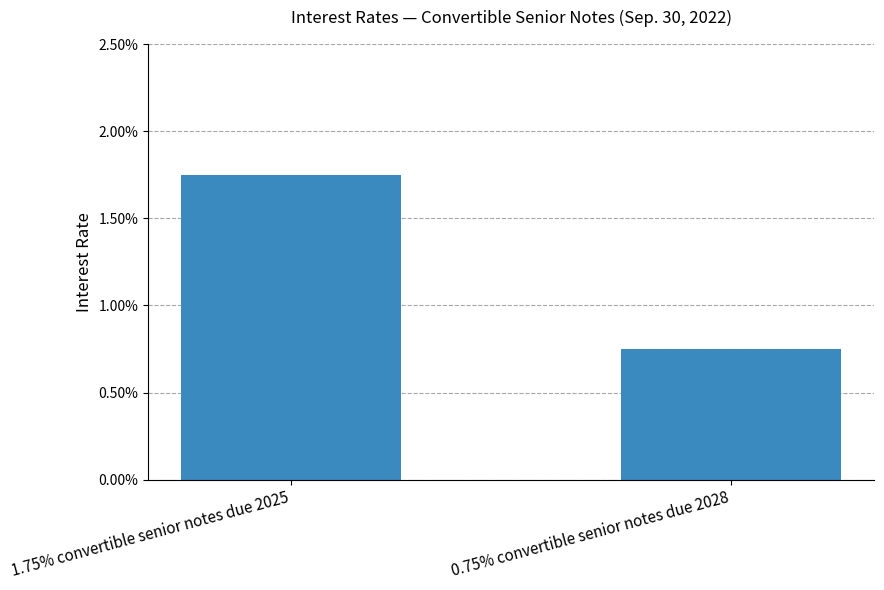

List the labels in order of value, largest first.

1.75% convertible senior notes due 2025, 0.75% convertible senior notes due 2028